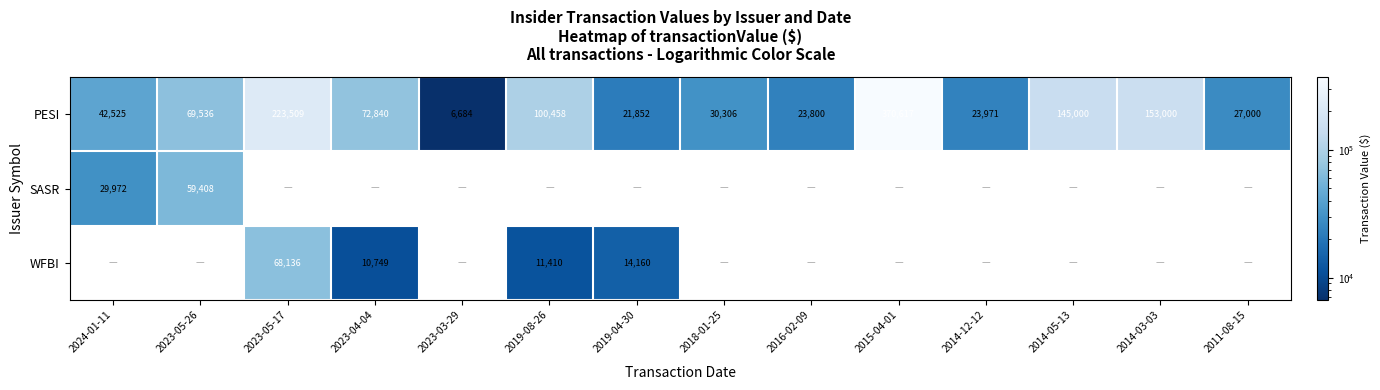

The value of WFBI at 2023-05-17 is 68136. True or false?

True